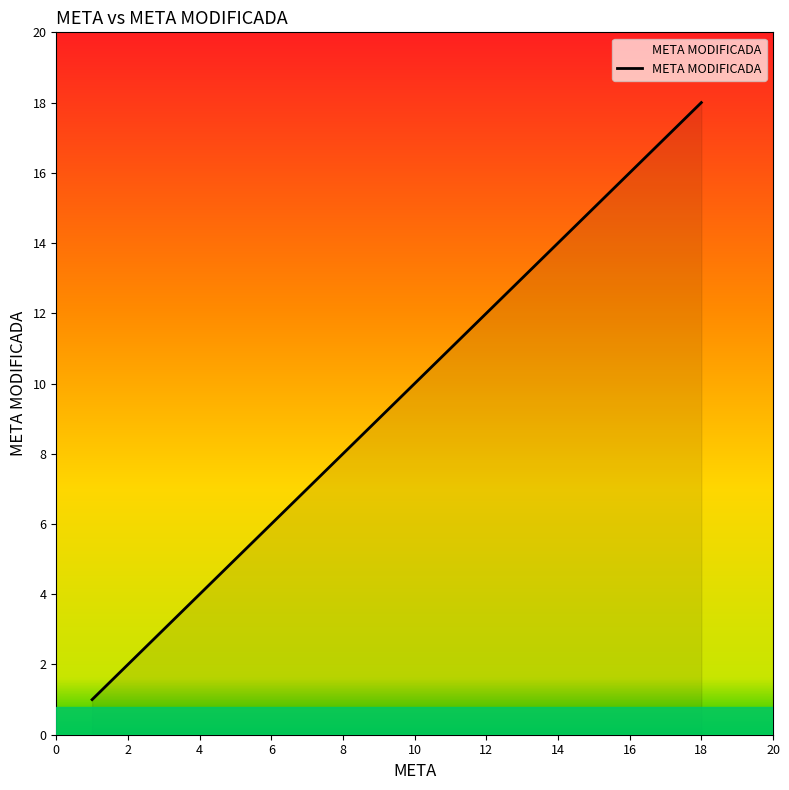

The chart shows a value of 6 at 4. True or false?

False